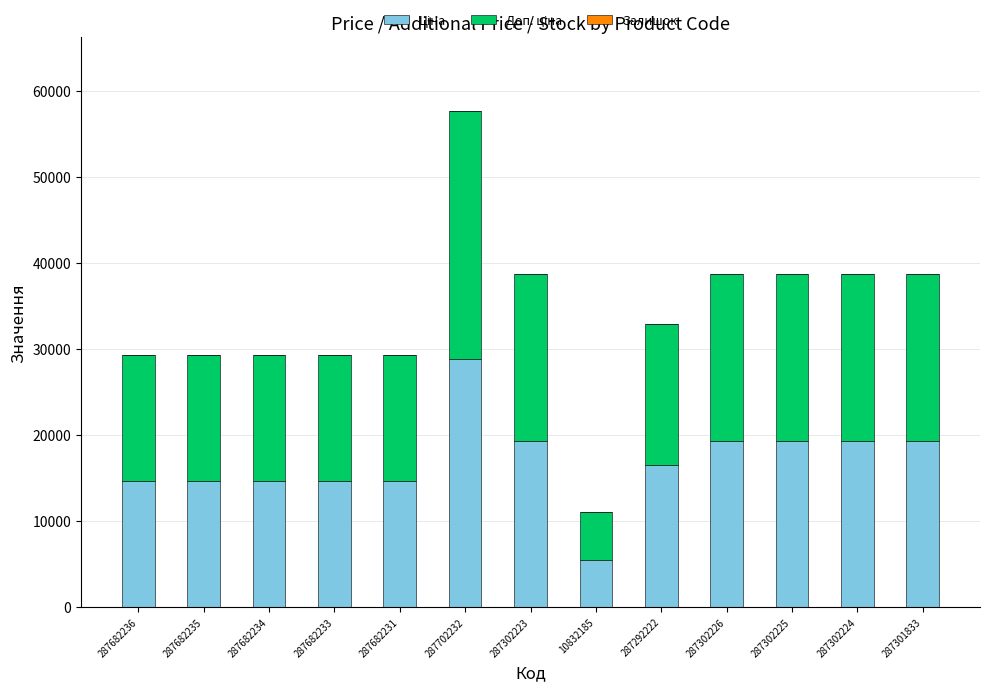

At which category is the sum across all series the highest?

287702232